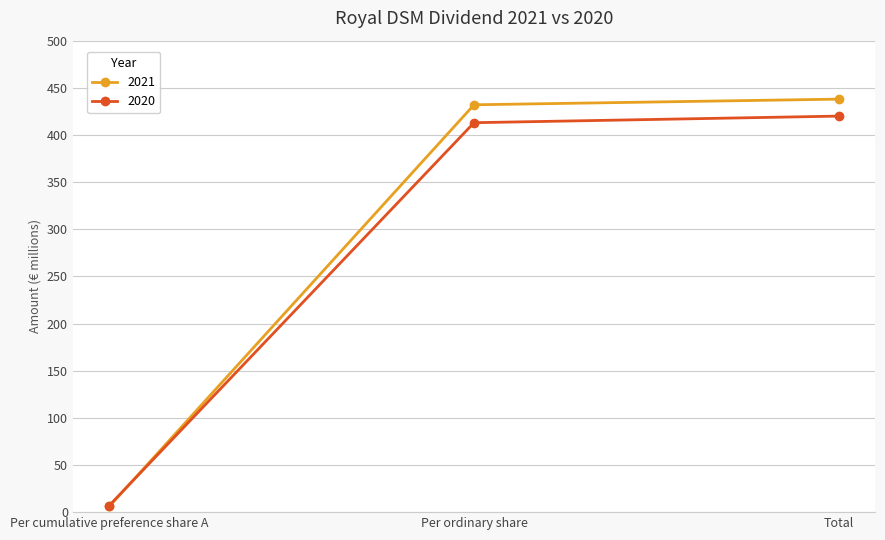

List the series in order of their peak value, highest first.

2021, 2020